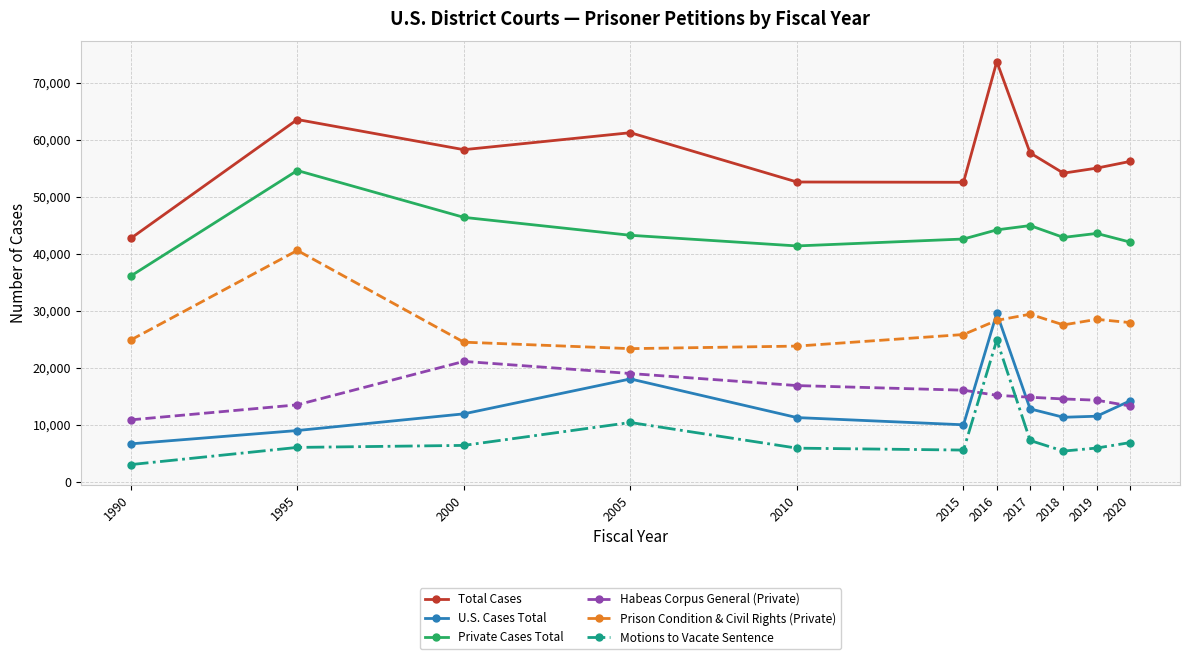

At 2000, list the series in order from largest to smallest.

Total Cases, Private Cases Total, Prison Condition & Civil Rights (Private), Habeas Corpus General (Private), U.S. Cases Total, Motions to Vacate Sentence